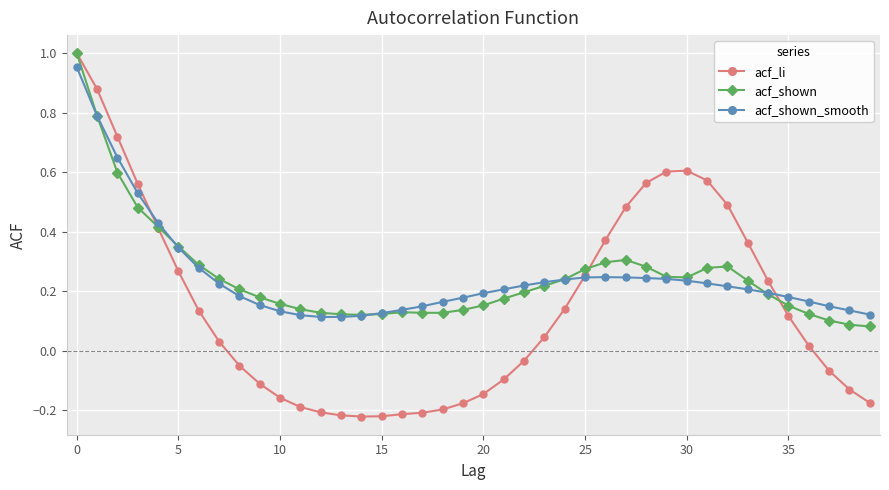

Which series has the largest range (max minus min)?

acf_li